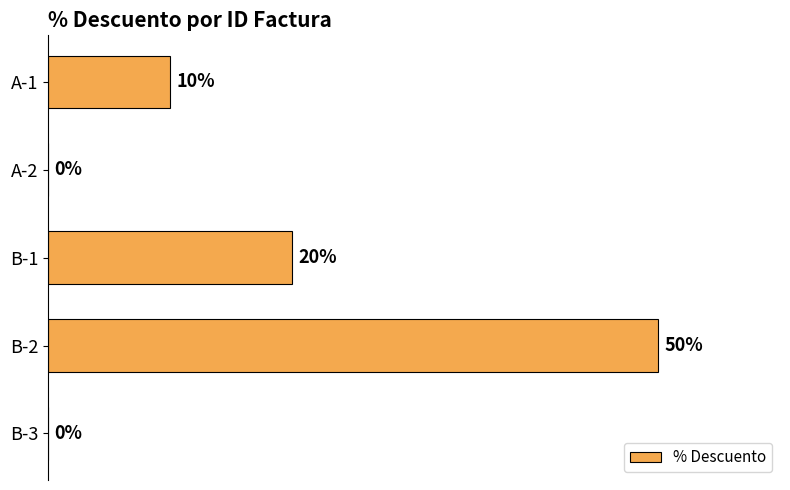

Between B-3 and B-2, which is larger?

B-2